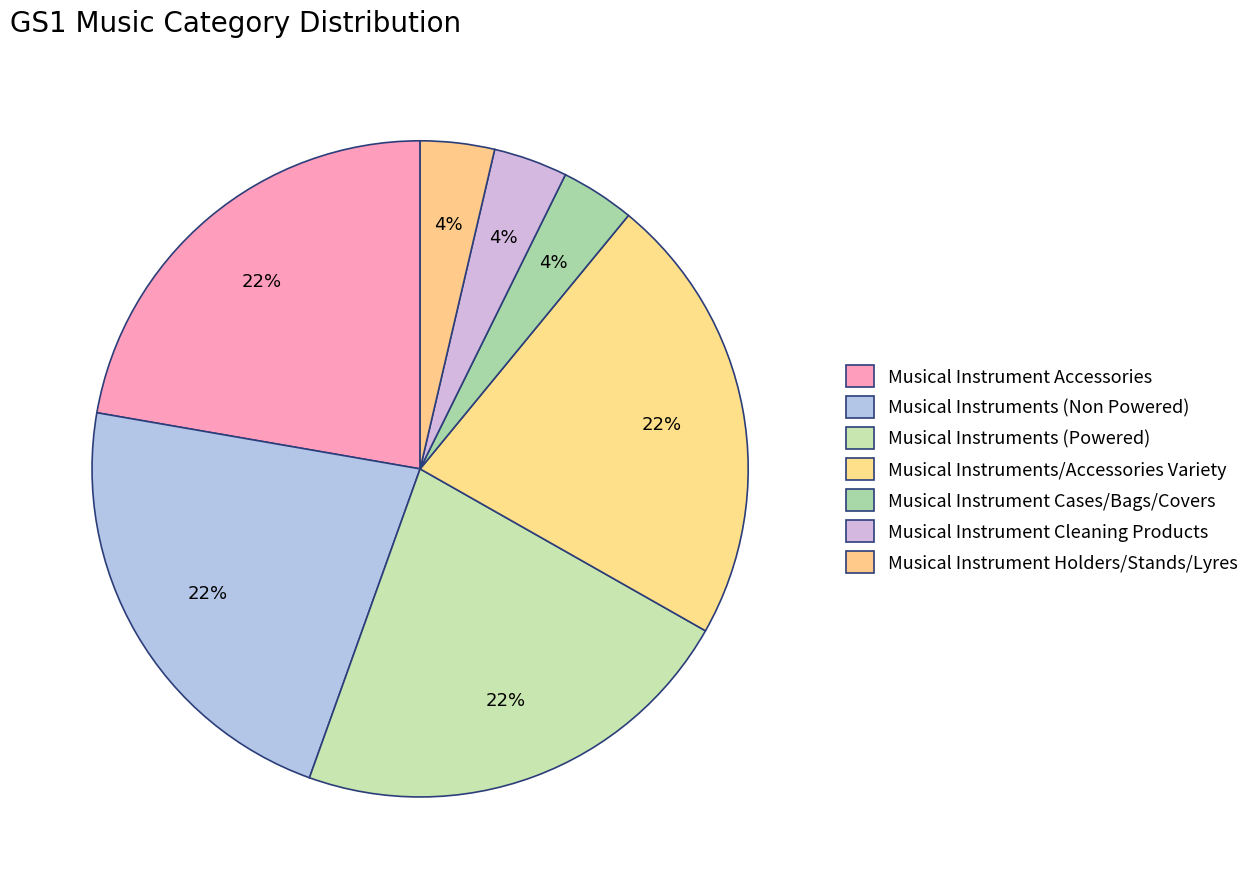

Is it true that Musical Instrument Holders/Stands/Lyres is 4% of the pie?

True